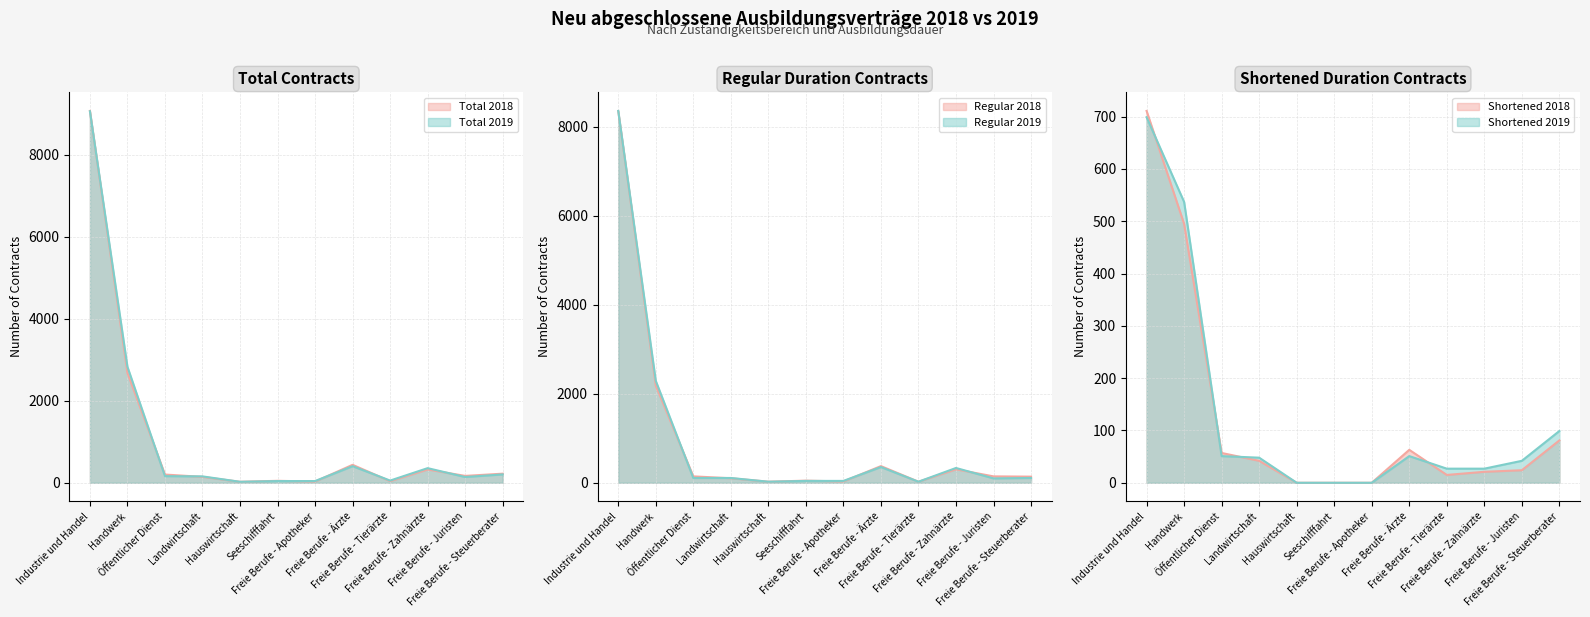

True or false: Regular 2018 and Shortened 2018 cross at least once.

False